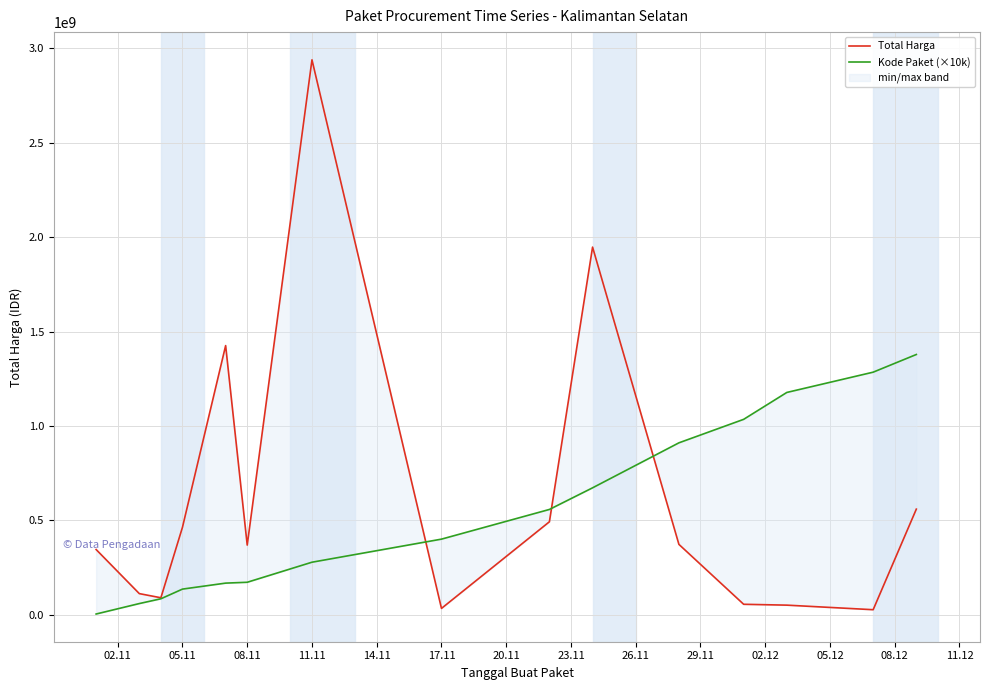

How many interior local valleys does the Total Harga series have?

4